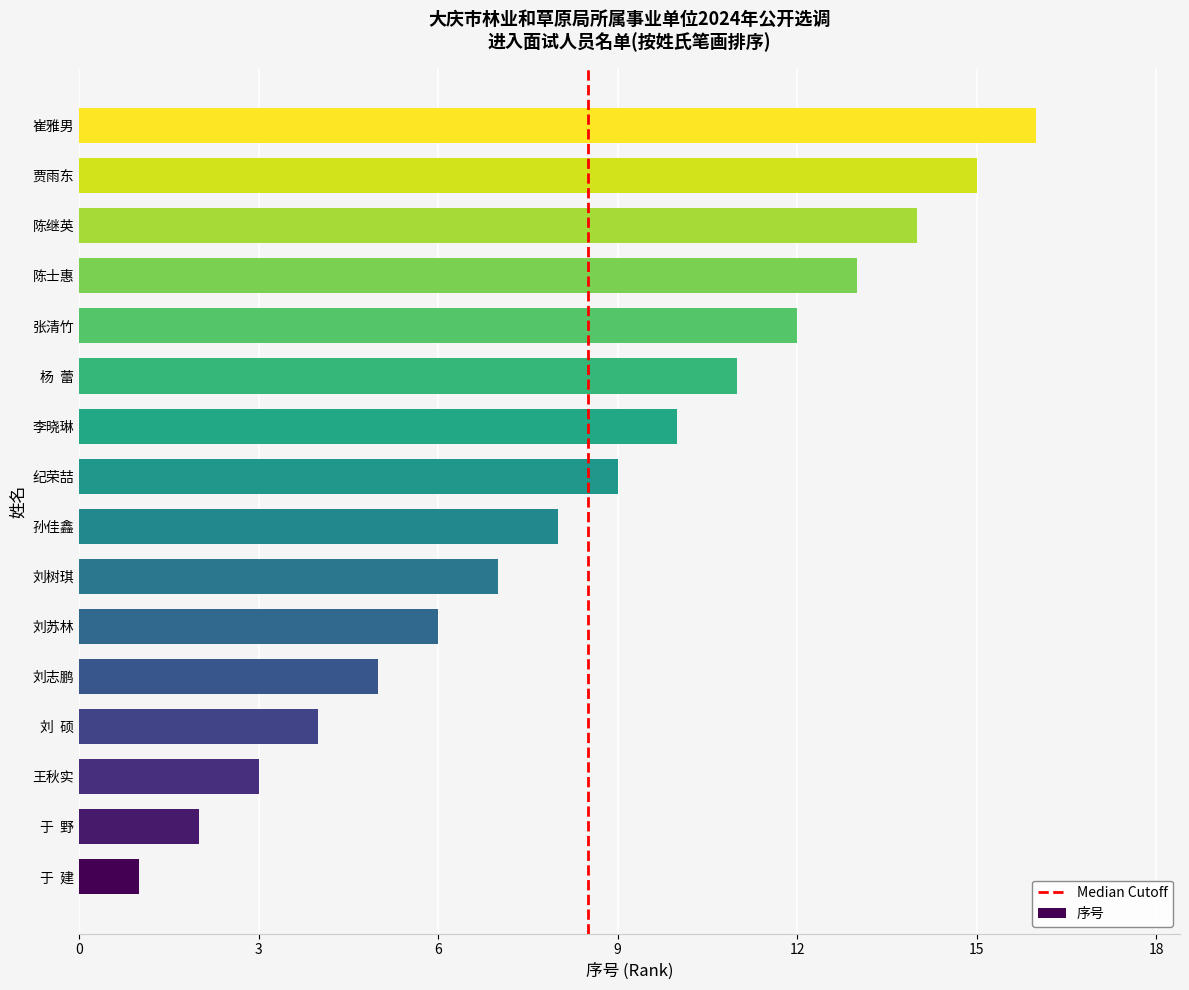

Which label corresponds to the smallest value in the chart?

于  建